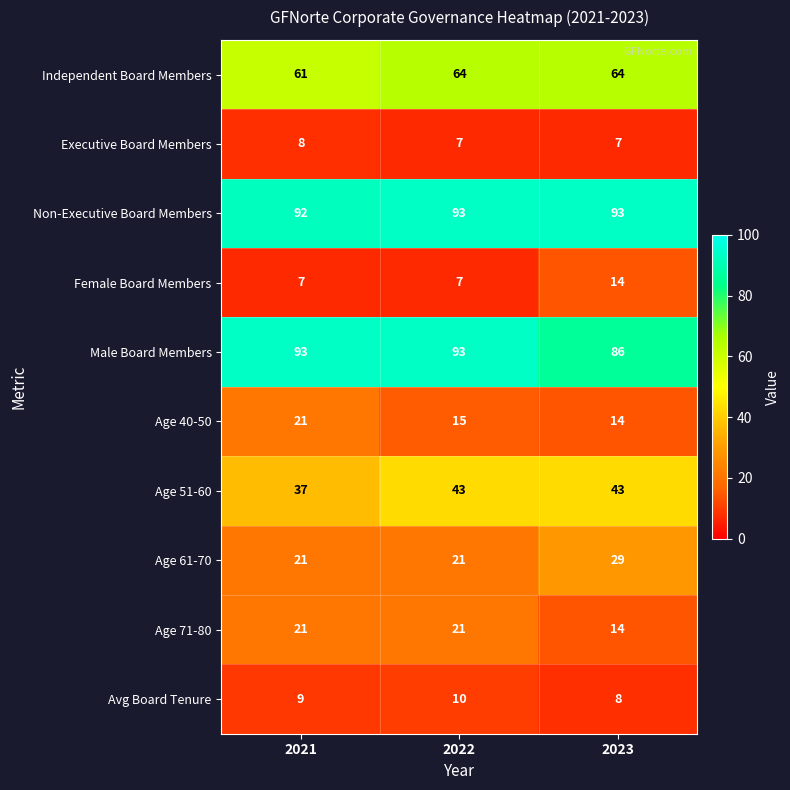

What is the sum of the Age 71-80 values at 2022 and 2021?

42